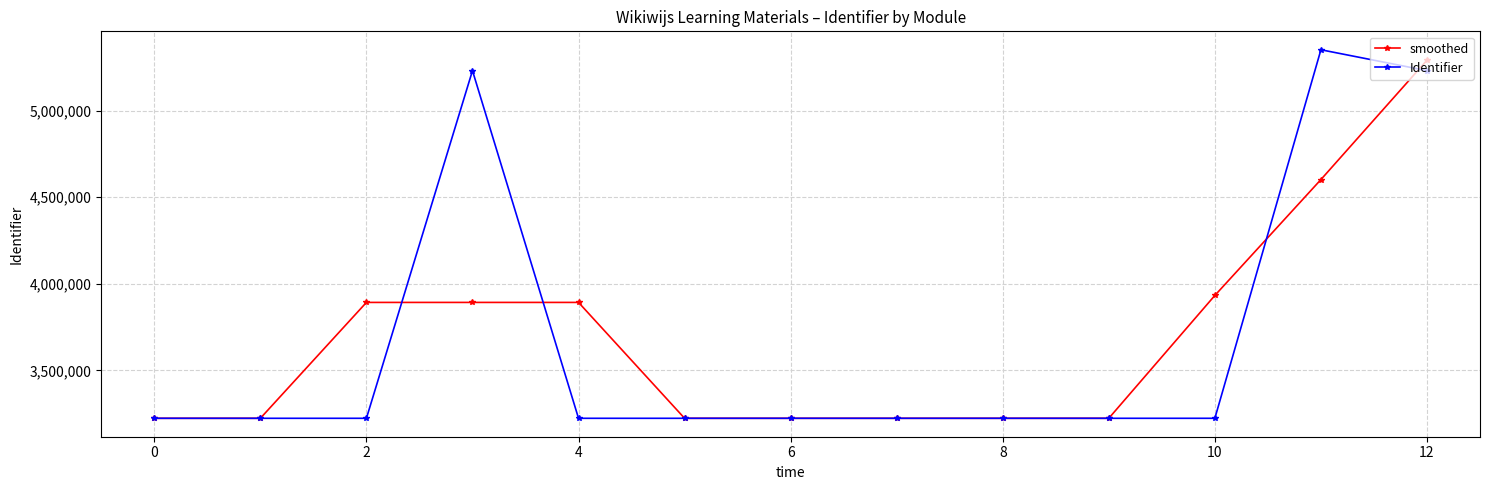

True or false: Identifier has more than 1 interior local peaks.

True